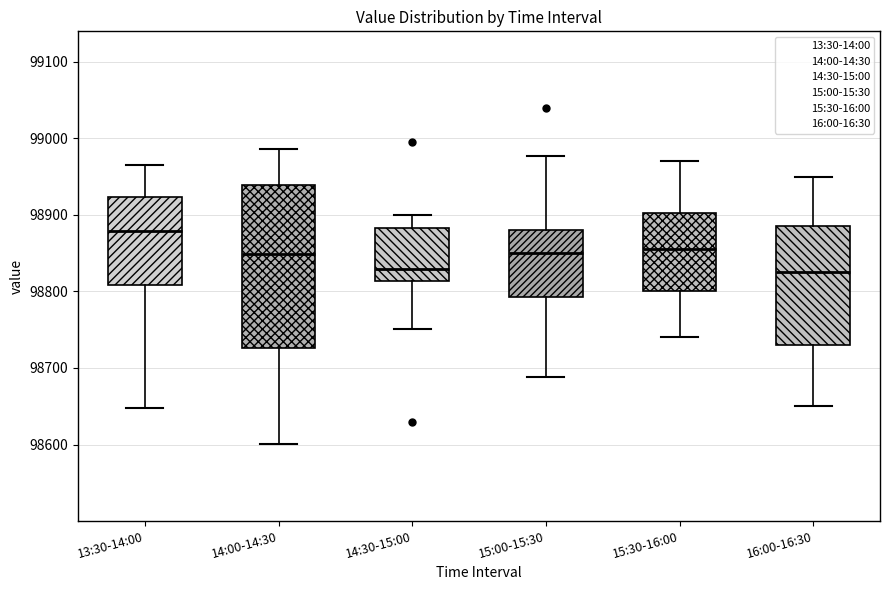

Reading left to right, transcribe this box plot: for each box, give where its median line is, the range the box spans, and where its two whiskers end, as read against the y-axis. The values are not printed on the chart, so give them approximately, as read against the axis.

13:30-14:00: median 98880, box 98810 to 98920, whiskers 98650 to 98960
14:00-14:30: median 98850, box 98730 to 98940, whiskers 98600 to 98990
14:30-15:00: median 98830, box 98810 to 98880, whiskers 98750 to 98900
15:00-15:30: median 98850, box 98790 to 98880, whiskers 98690 to 98980
15:30-16:00: median 98860, box 98800 to 98900, whiskers 98740 to 98970
16:00-16:30: median 98830, box 98730 to 98890, whiskers 98650 to 98950